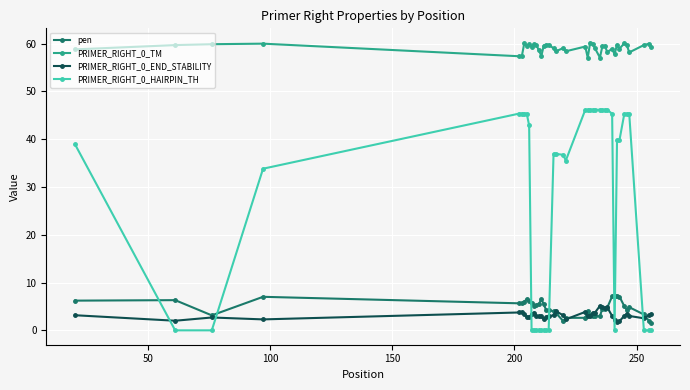

What are all the series names shown in the legend?

pen, PRIMER_RIGHT_0_TM, PRIMER_RIGHT_0_END_STABILITY, PRIMER_RIGHT_0_HAIRPIN_TH